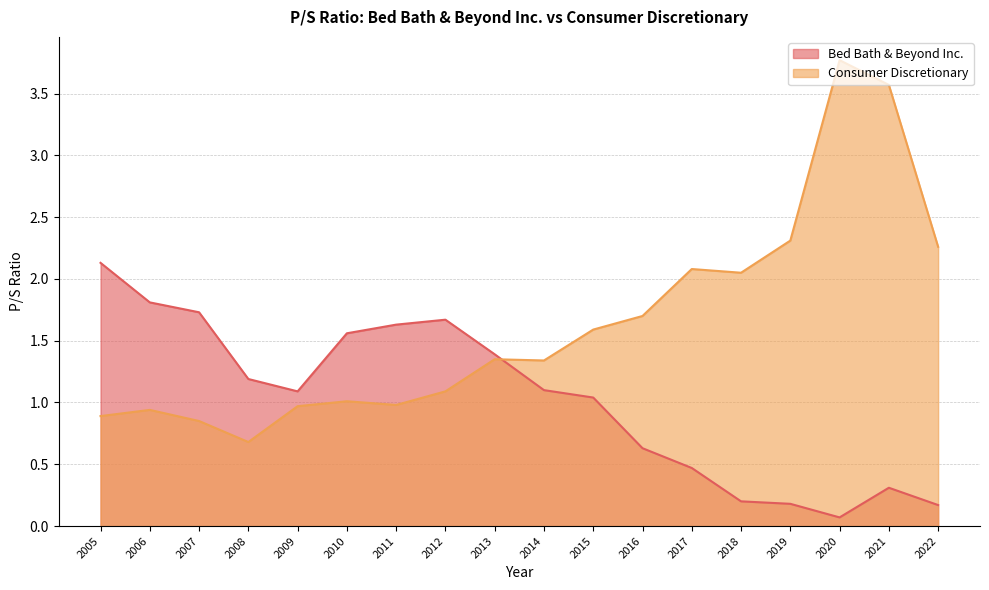

What is the difference between the highest and lowest values at 2017?

1.6